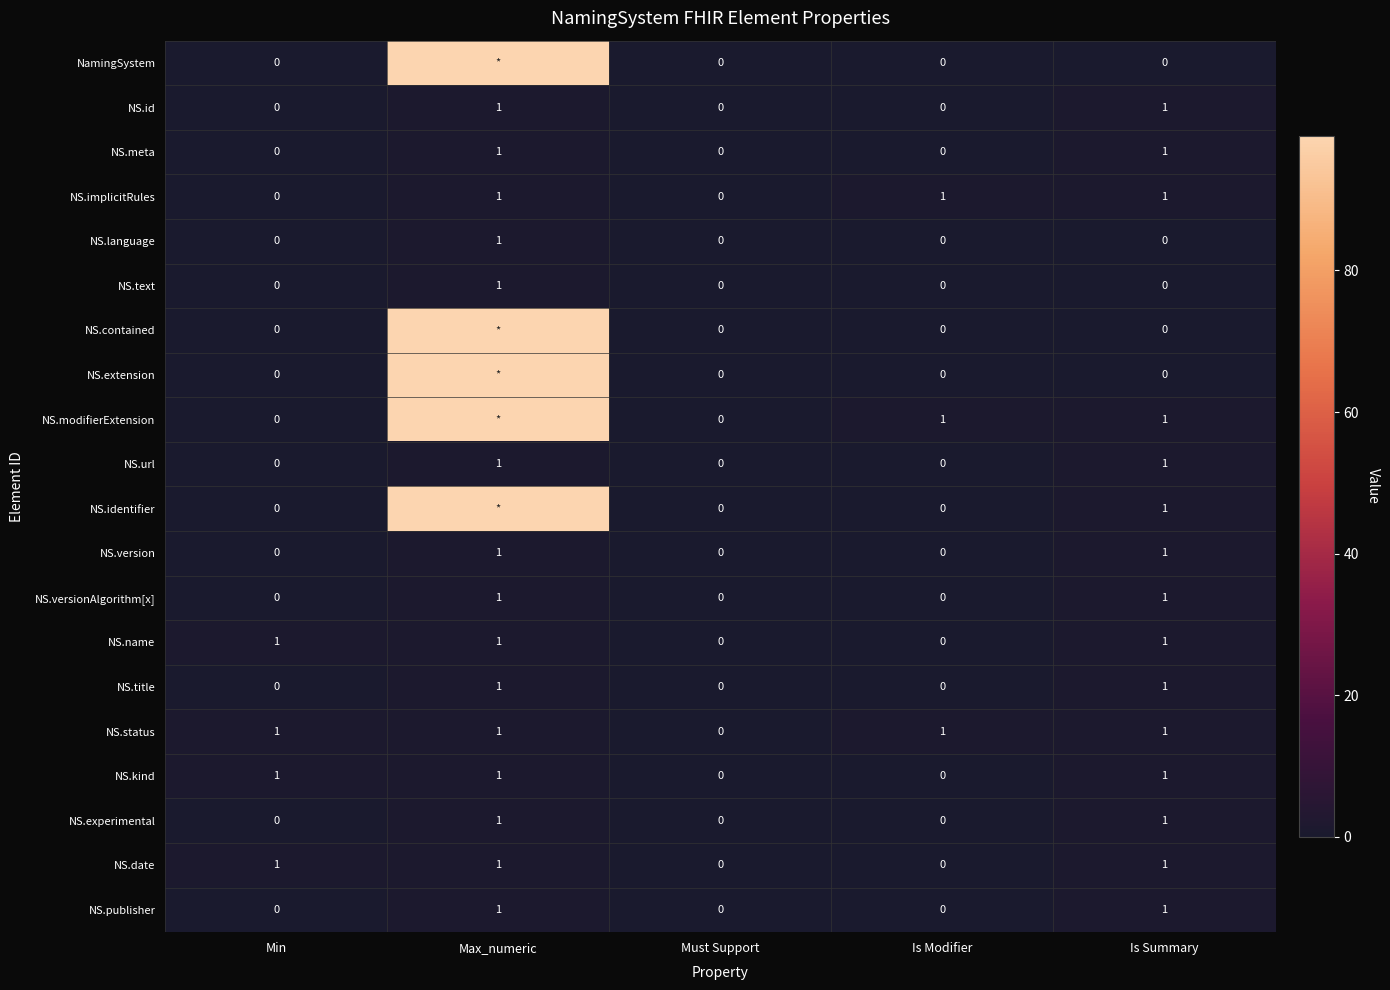

How many NS.status values are between 1 and 2?

4